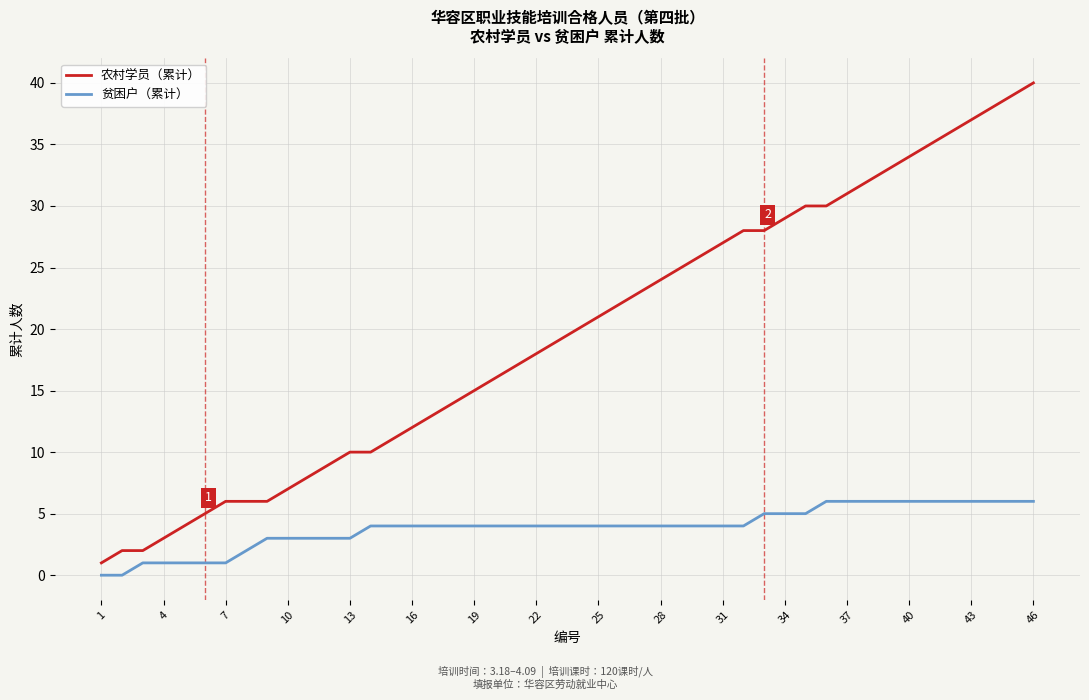

Which series has the widest spread of values?

农村学员（累计）